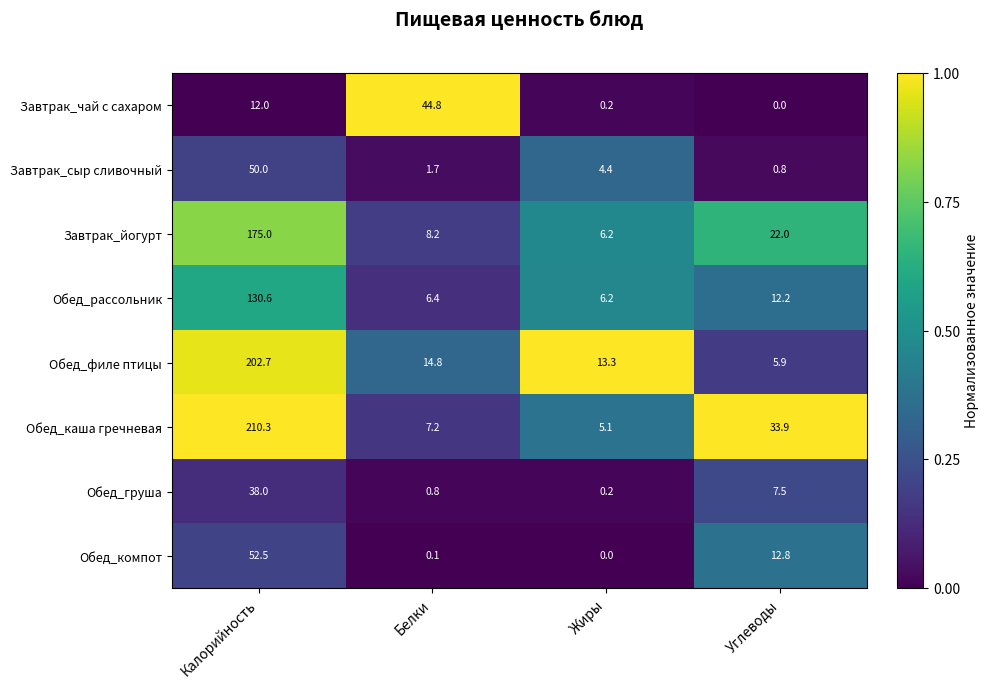

What is the approximate value of Обед_каша гречневая at Белки?

7.2